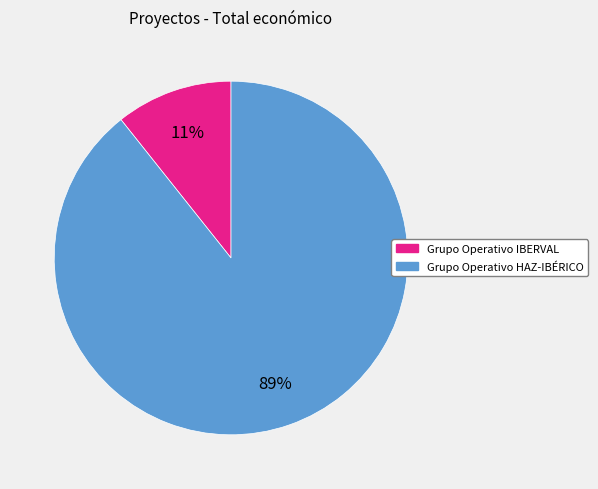

Combined, do Grupo Operativo HAZ-IBÉRICO and Grupo Operativo IBERVAL account for over 50%?

Yes